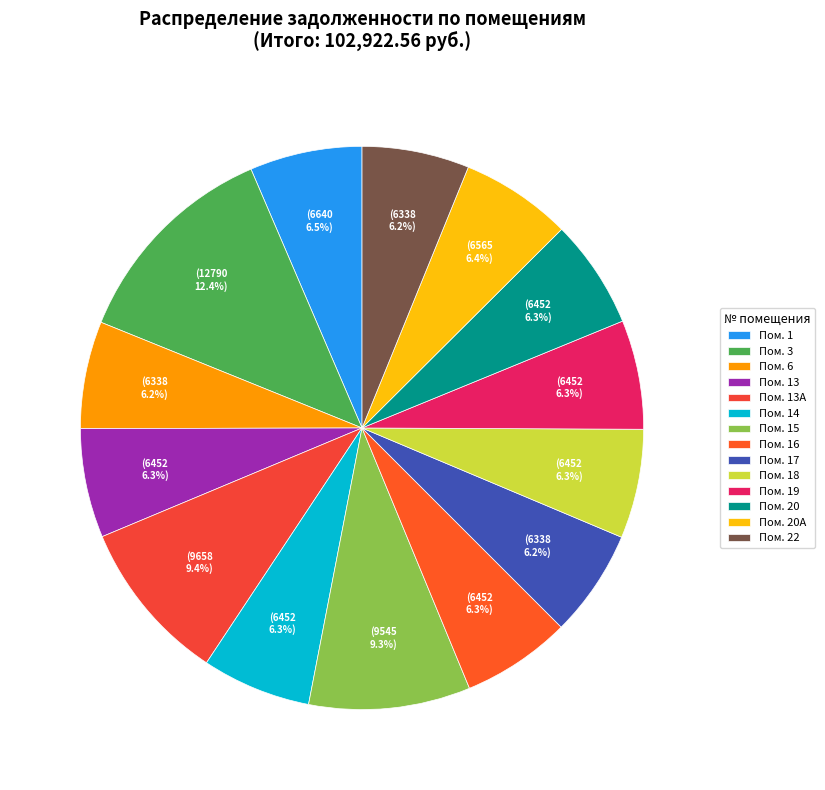

Is there any slice that represents more than half of the pie?

No